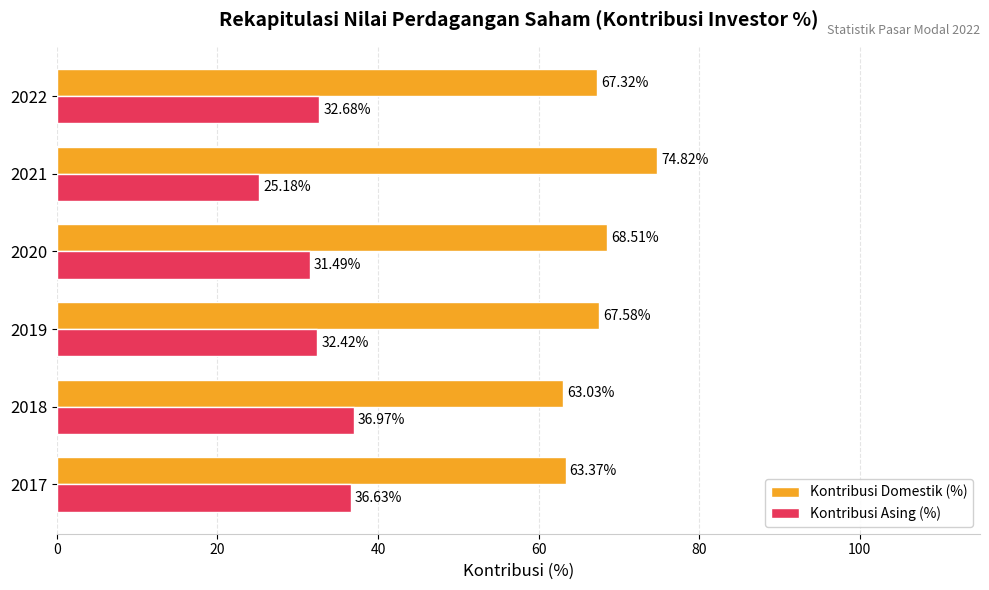

Where is Kontribusi Domestik (%) nearest to the value 68?

2019